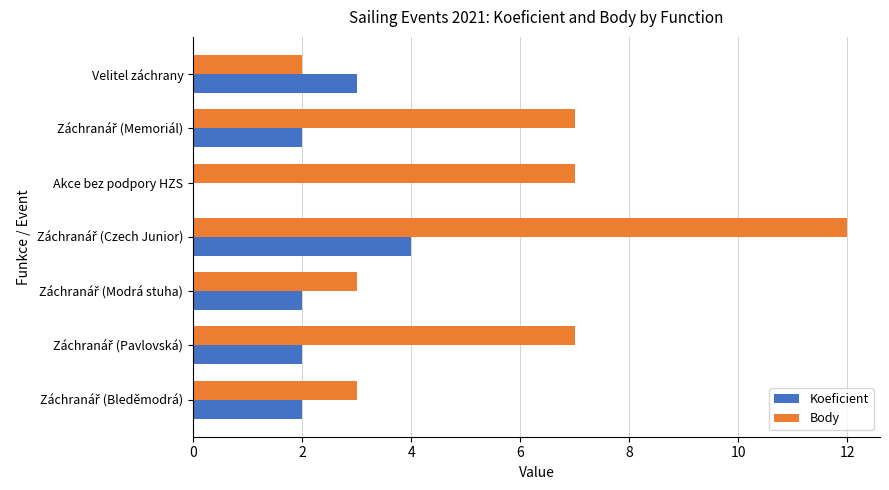

How many data points does each series have?

7